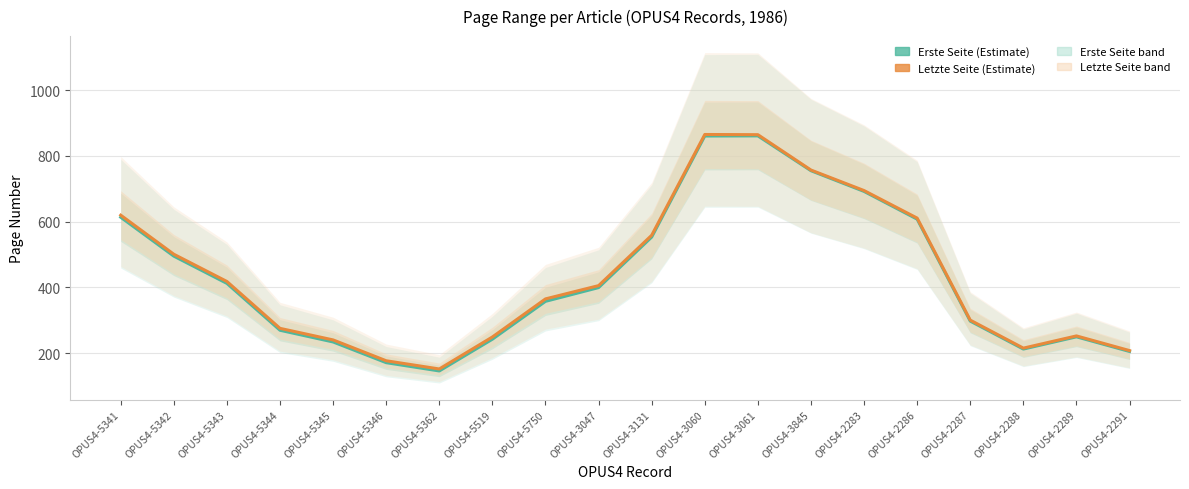

True or false: Letzte Seite has a value of 239.8 at OPUS4-5345.

True